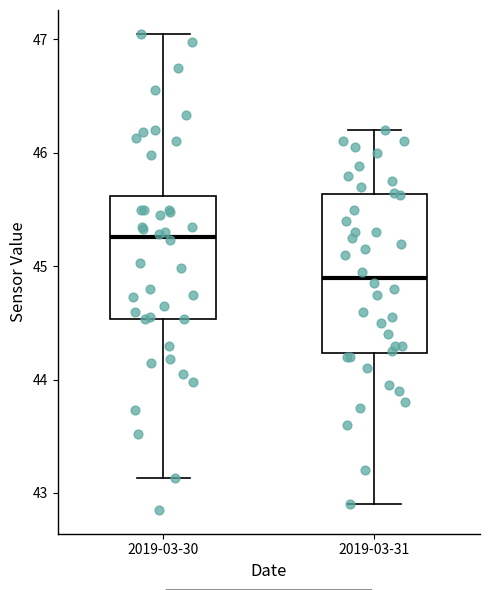

Reading left to right, read every box against the y-axis: the position of its median line, the range the box covers, and the ends of its whiskers. The values are not printed on the chart, so give them approximately, as read against the axis.

2019-03-30: median 45.3, box 44.5 to 45.6, whiskers 43.1 to 47.1
2019-03-31: median 44.9, box 44.2 to 45.6, whiskers 42.9 to 46.2